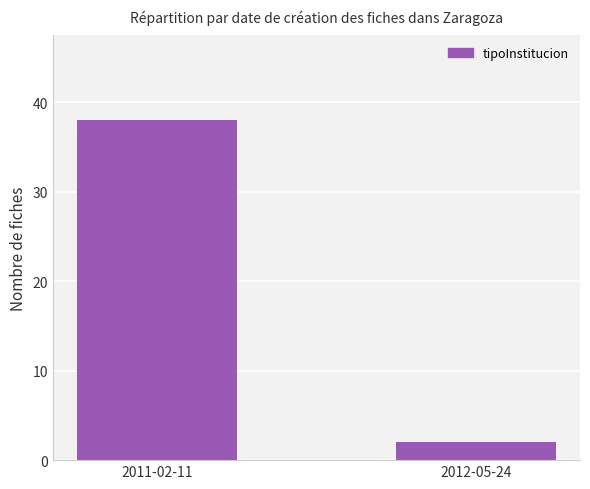

List the labels in order of value, largest first.

2011-02-11, 2012-05-24